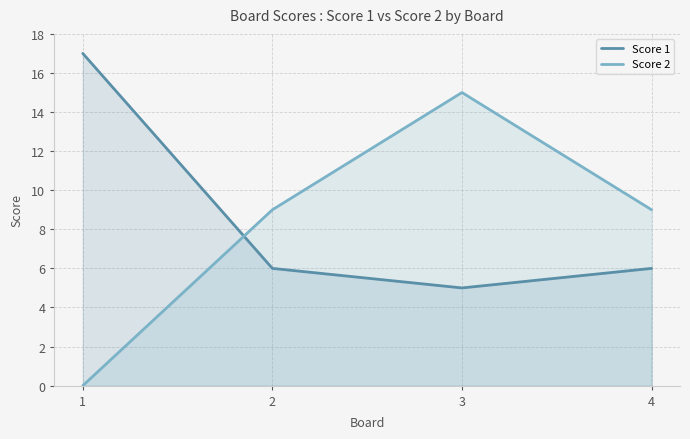

True or false: Score 2 has more than 0 interior local peaks.

True